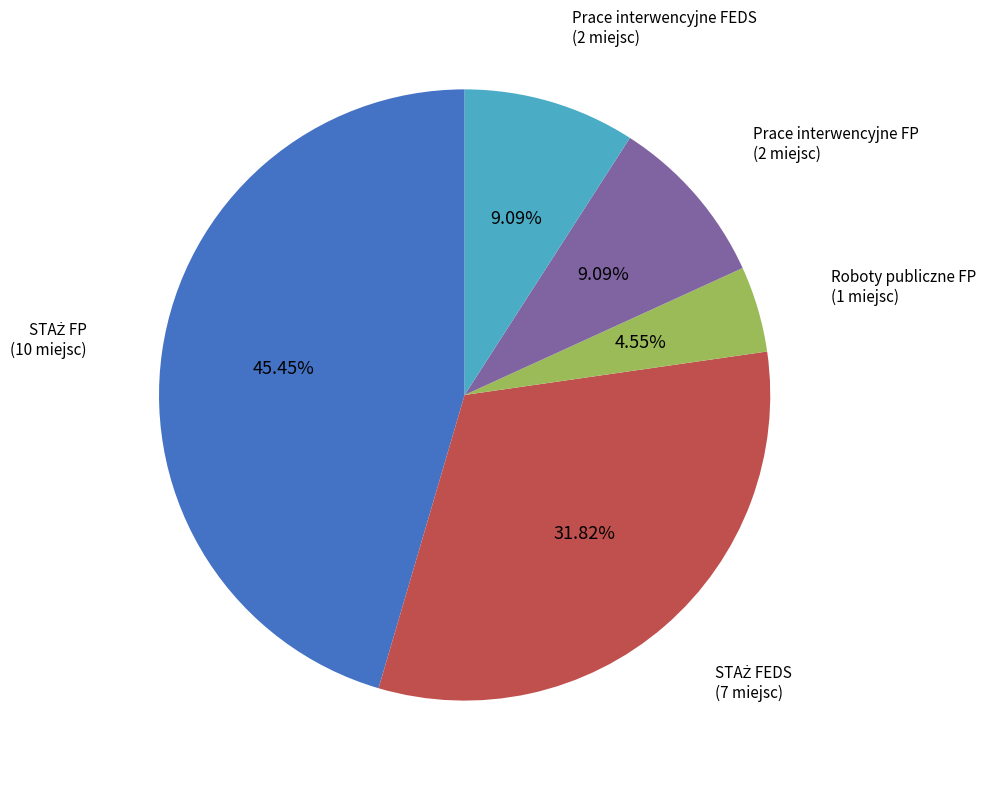

Is there a majority slice in this chart?

No